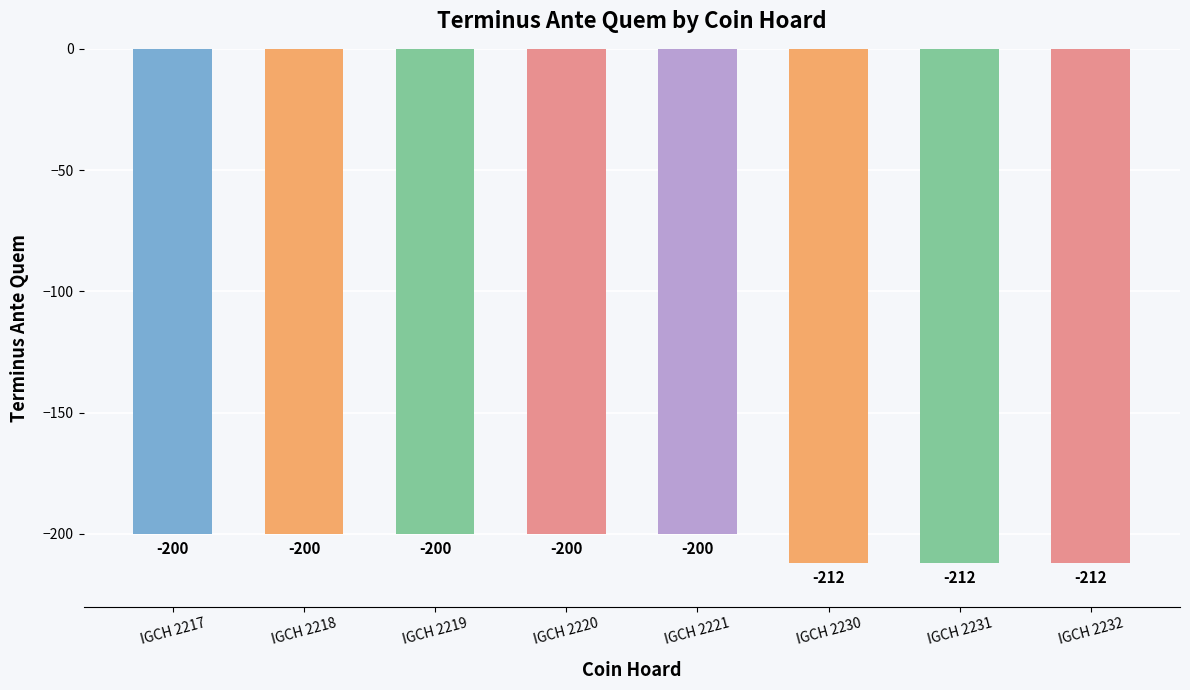

What is the sum of the values at IGCH 2232 and IGCH 2217?

-412